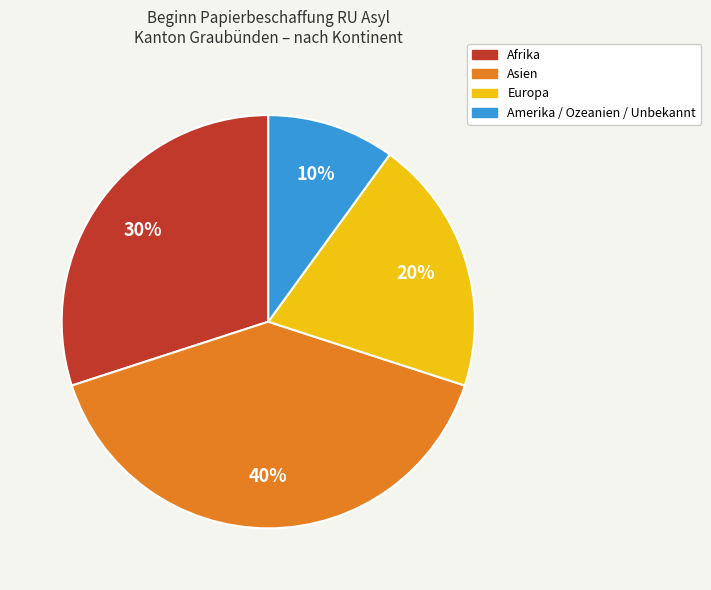

How many segments does this pie chart have?

4